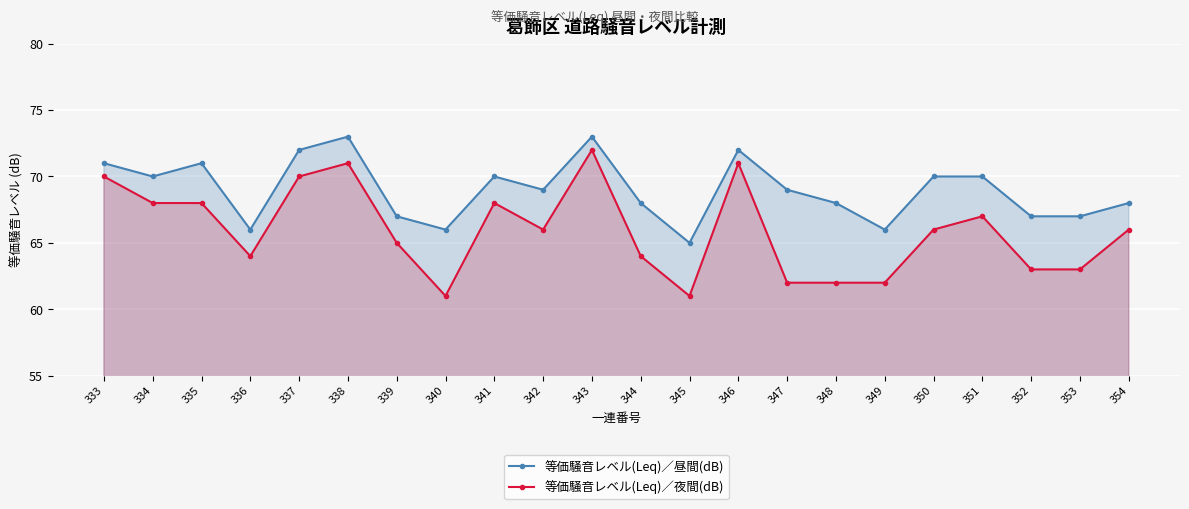

Between 345 and 346, which is larger?

346